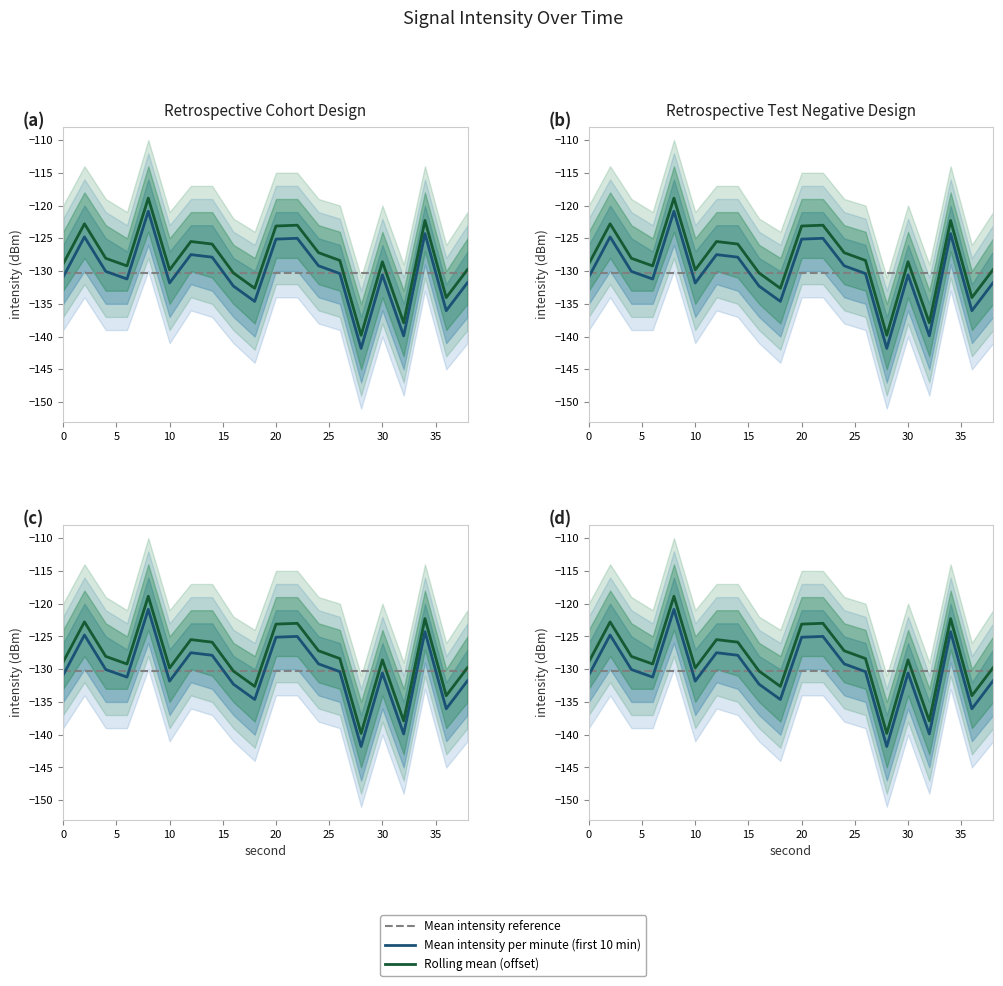

True or false: Rolling mean (offset) and Mean intensity per minute (first 10 min) intersect in this chart.

False